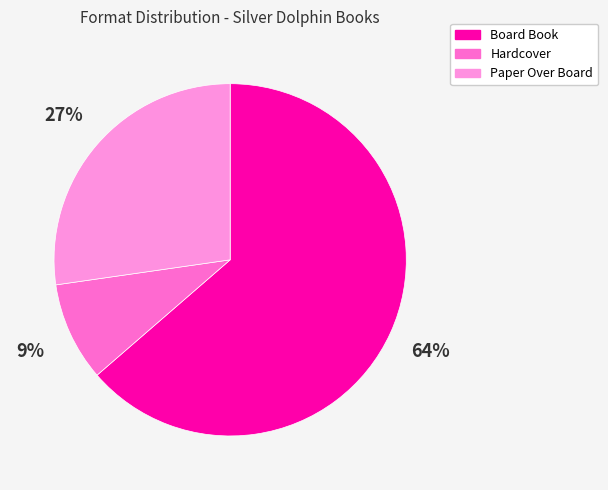

What percentage is the Board Book slice, to the nearest percent?

64%